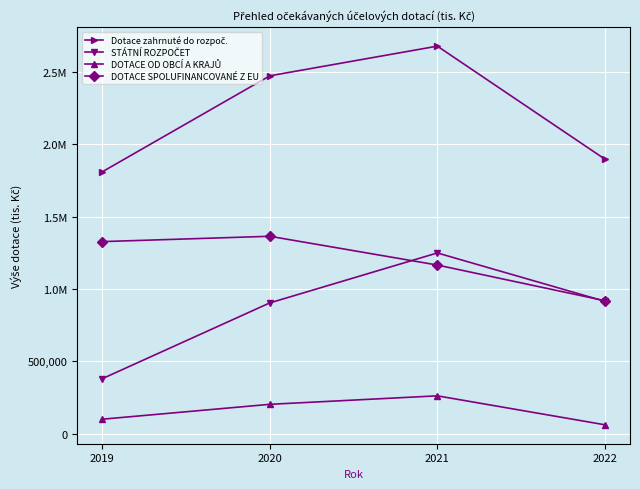

How many interior local peaks does the DOTACE OD OBCÍ A KRAJŮ series have?

1